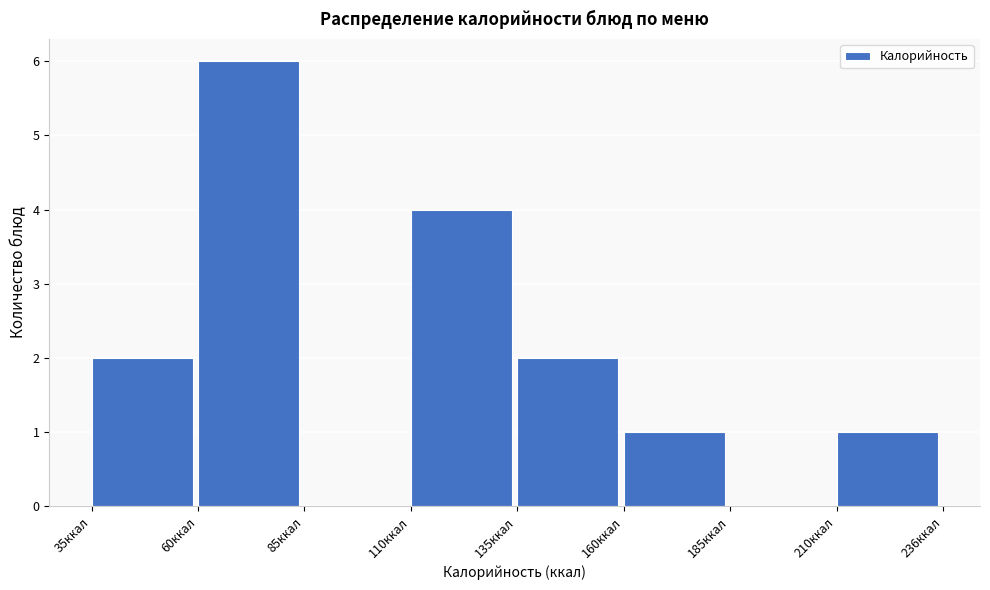

Reading left to right, transcribe this chart: for each bar, give the range it covers on the x-axis and its height. Neither the bar edges nor the heights are printed on the chart, so give them approximately, as read against the axes.

35 to 60: 2
60 to 85: 6
85 to 110: 0
110 to 135: 4
135 to 160: 2
160 to 185: 1
185 to 210: 0
210 to 235: 1